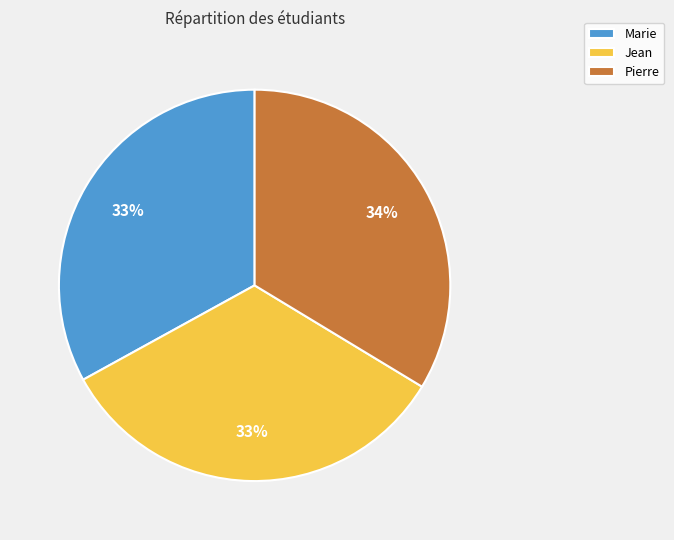

Is it true that Jean is 33% of the pie?

True